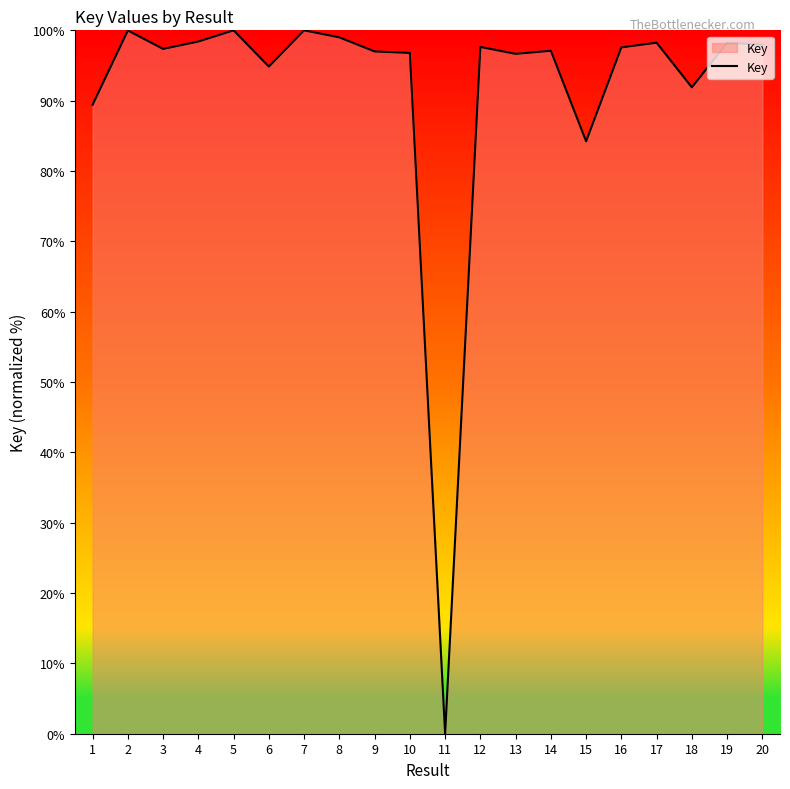

Count the number of categories in the chart.

20